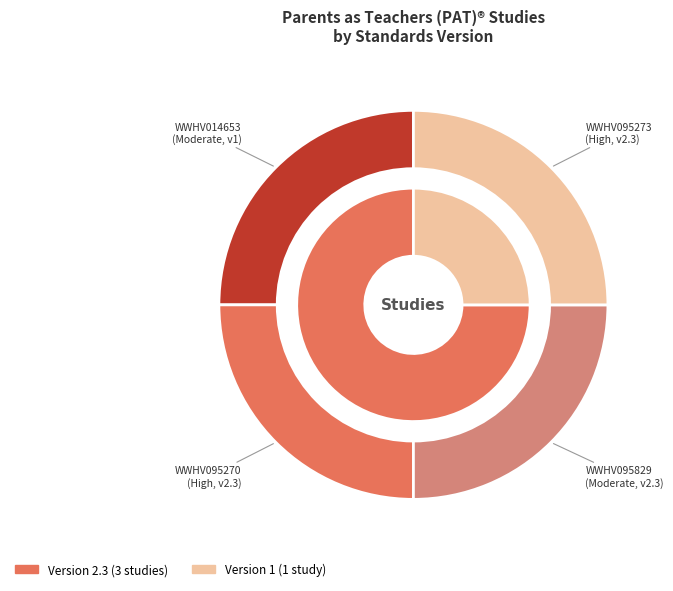

Which category has the biggest portion of the pie?

WWHV095273